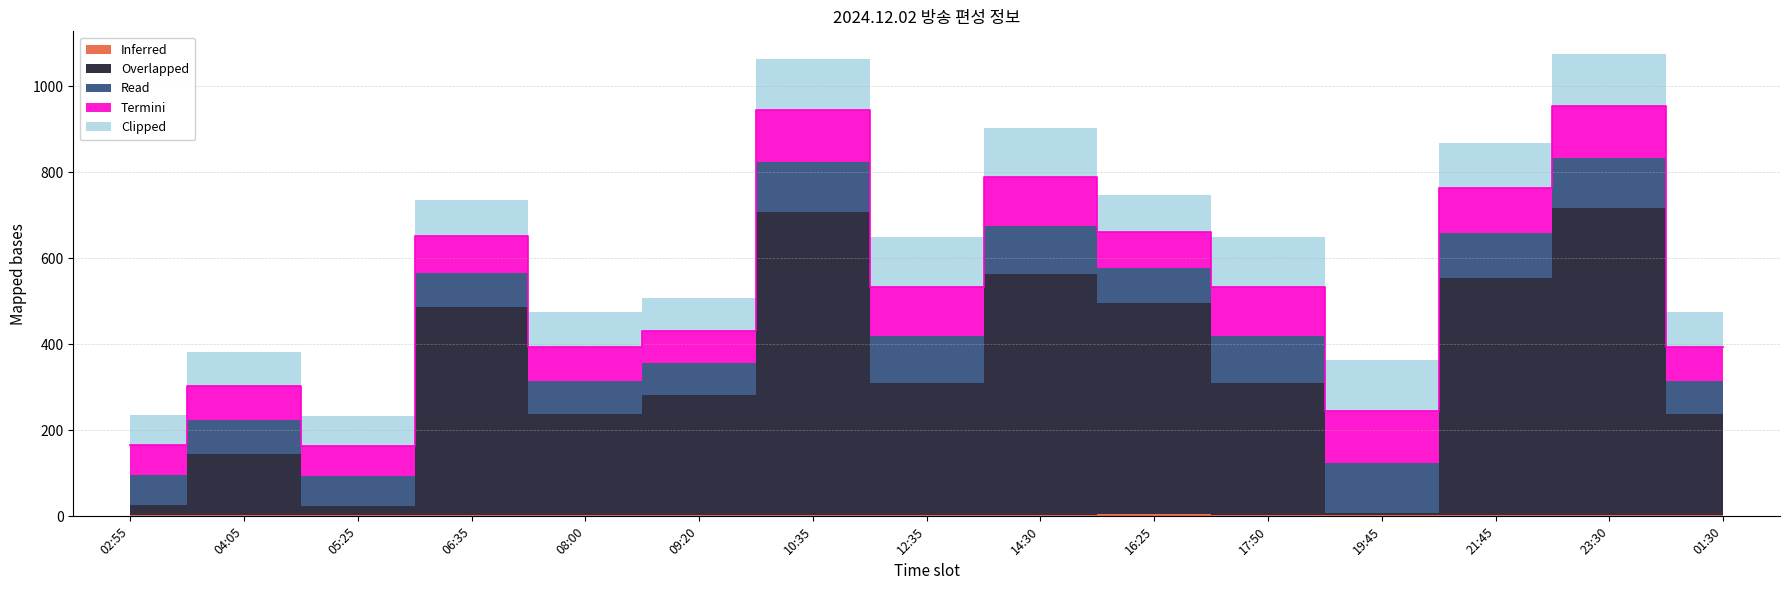

What is the total value across all series at 12:35?

649